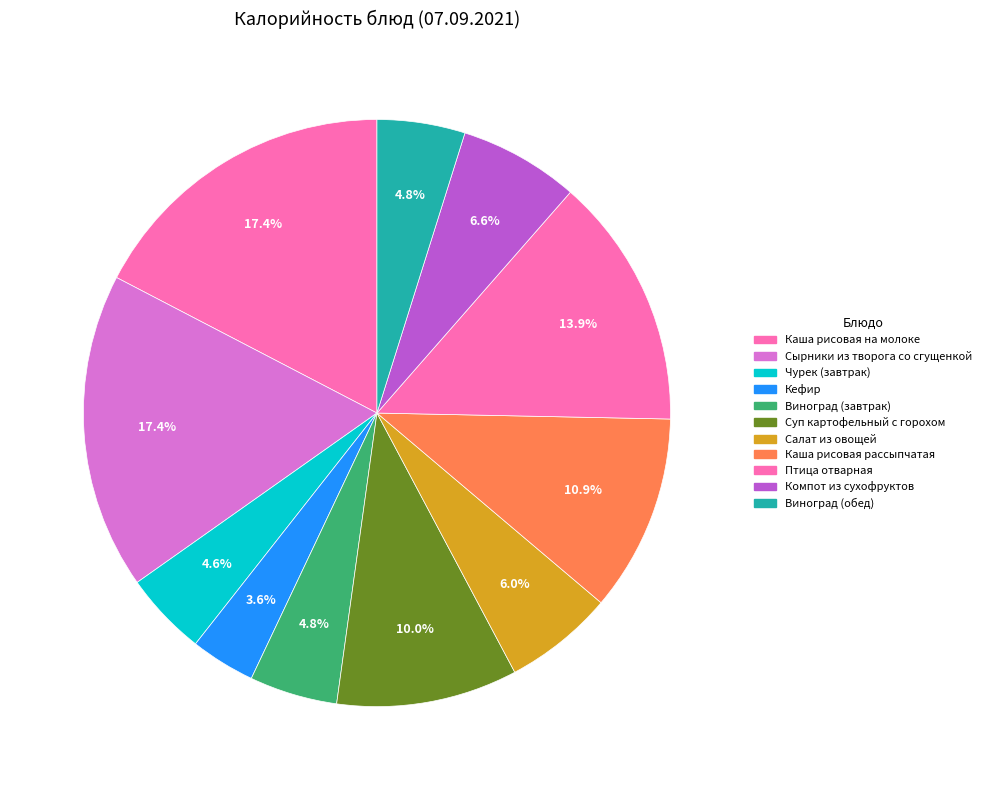

To the nearest percent, what is the difference between the Птица отварная and Виноград (завтрак) slice percentages?

9%